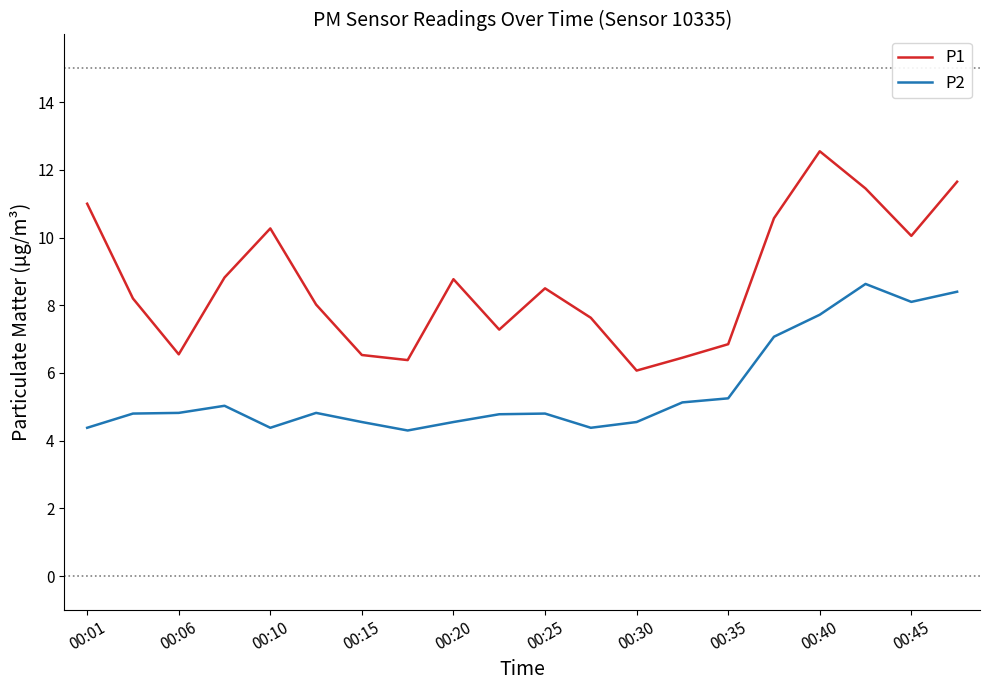

Does the chart display data point markers on the line(s)?

No